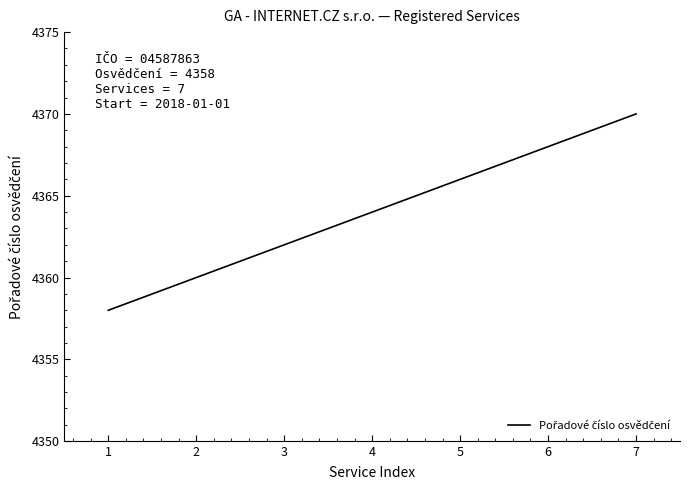

Which has a higher value, 1 or 5?

5